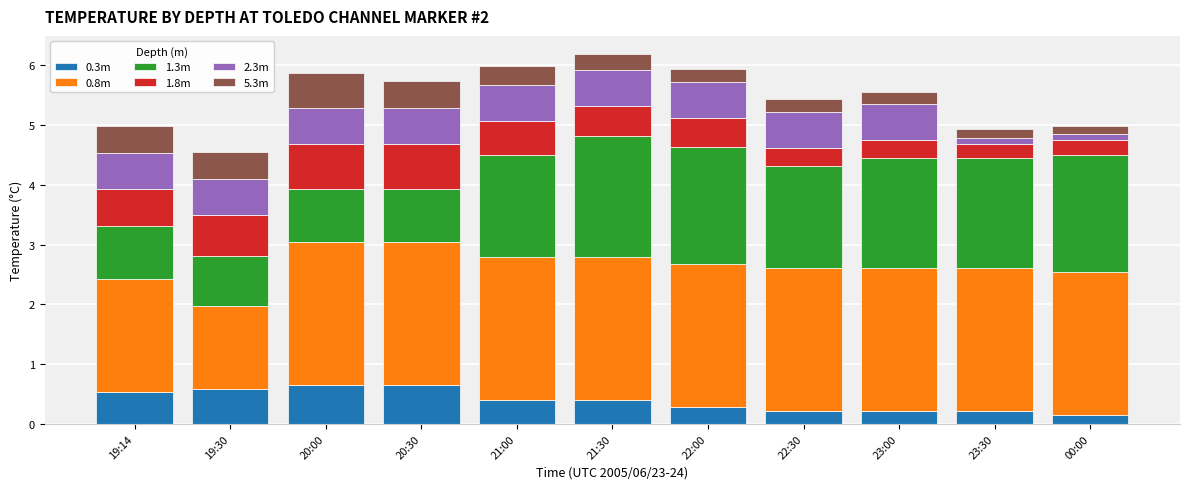

What is the difference between the maximum and minimum values in the 0.3m series?

0.5